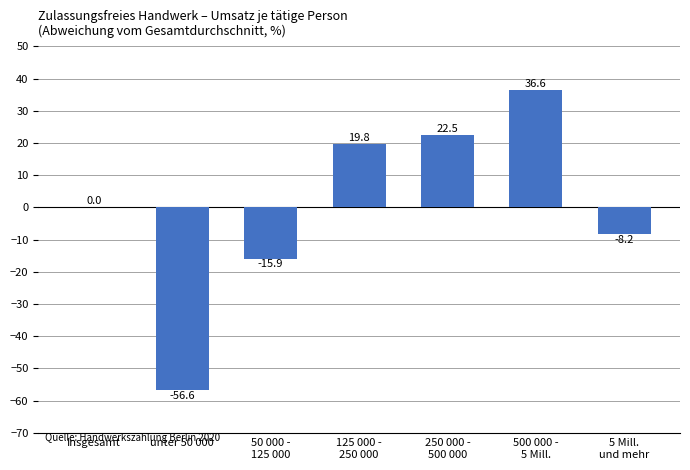

Are the bars horizontal?

No